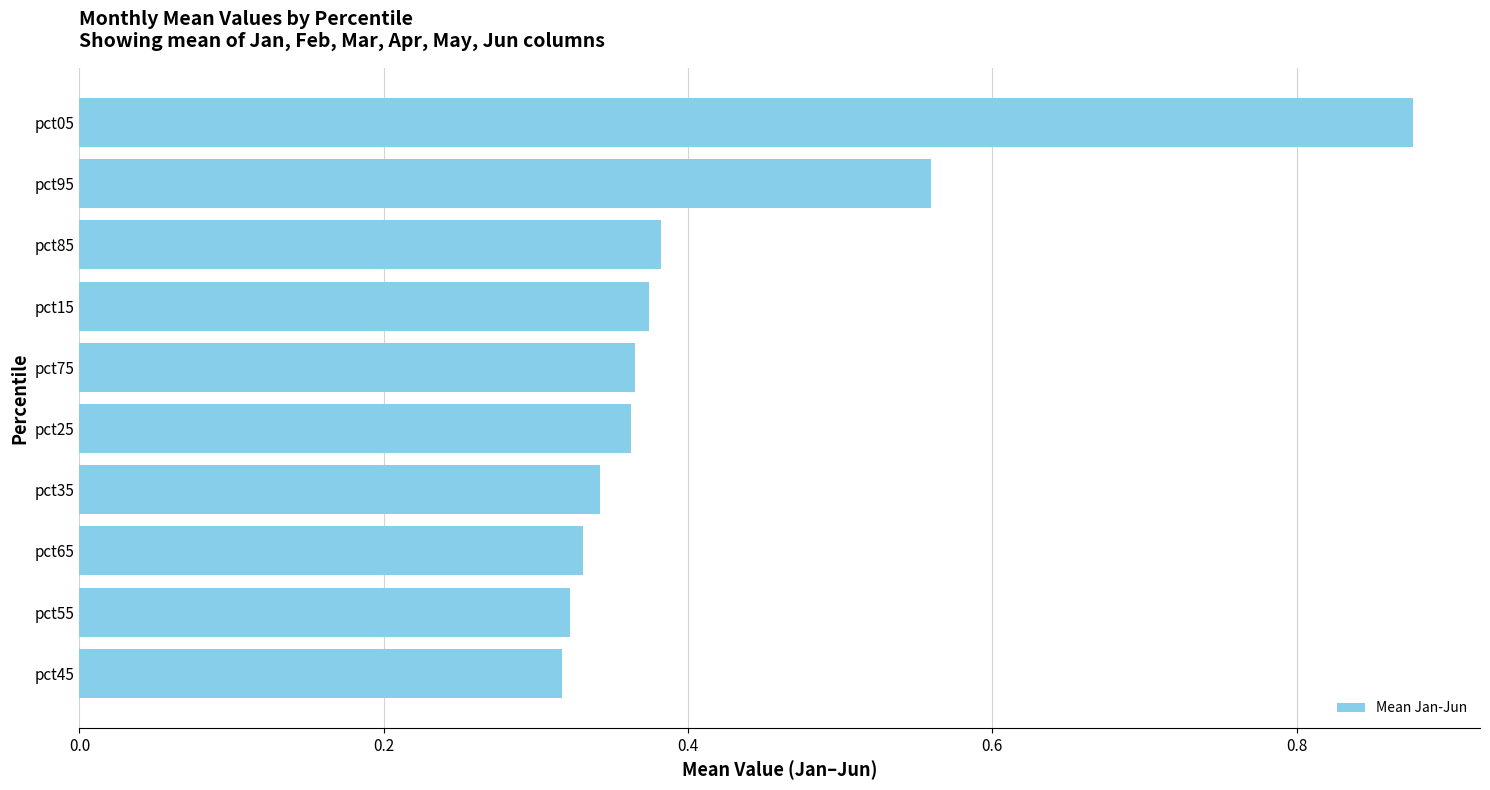

How many values are between 0 and 1?

10